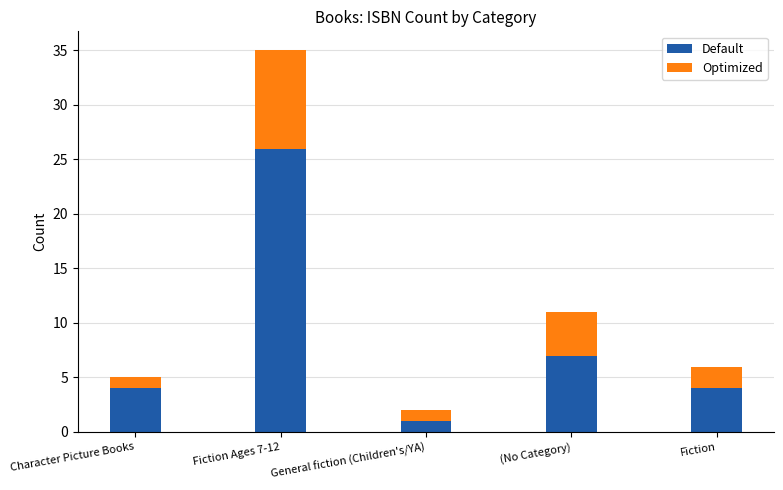

Count the number of categories in the chart.

5